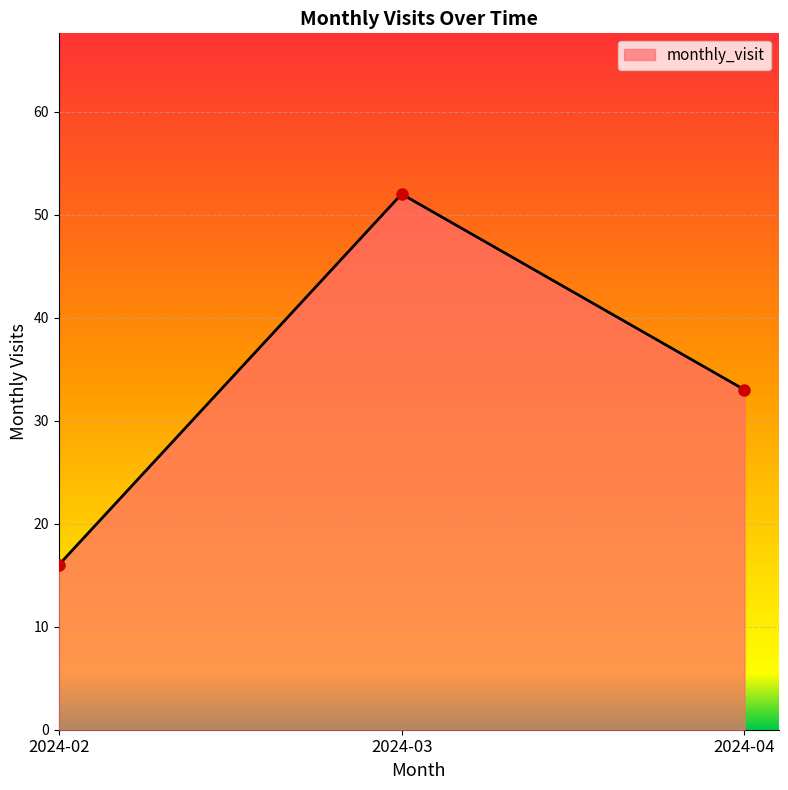

Reading right to left, transcribe all the data shown in this chart.

33	52	16